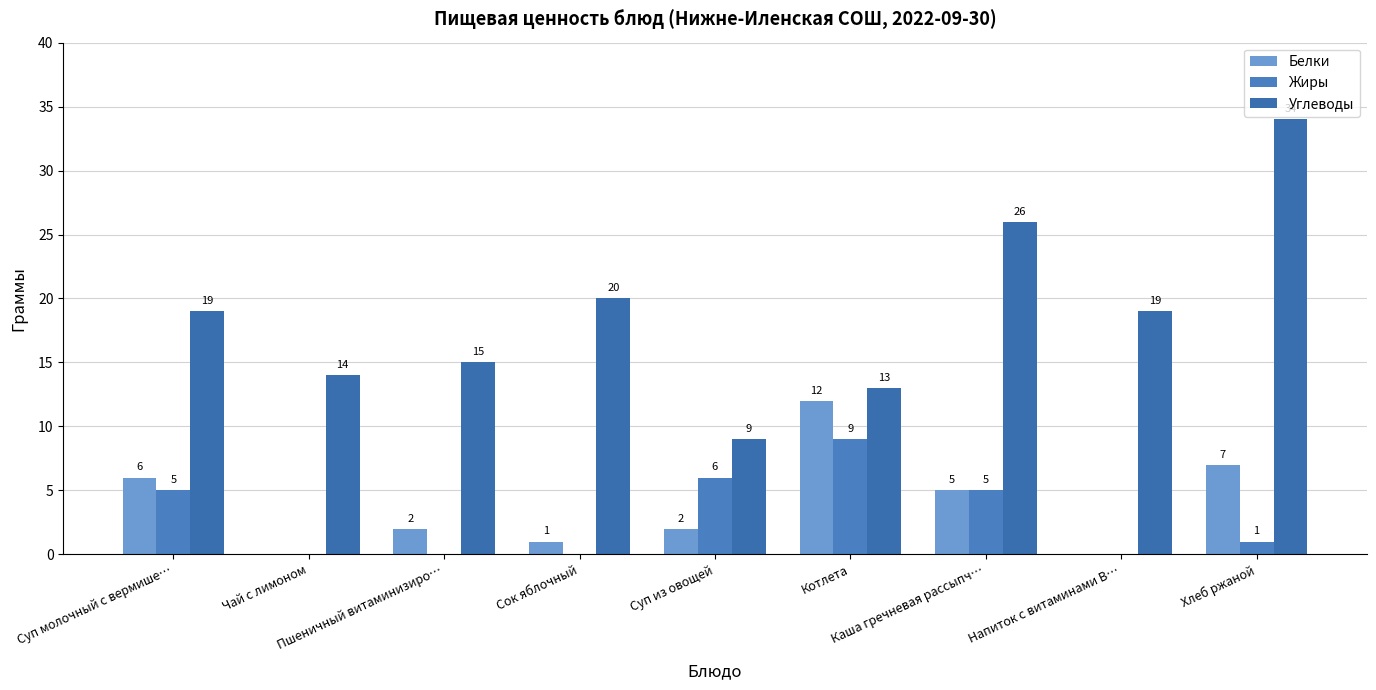

At which category is the sum across all series the highest?

Хлеб ржаной